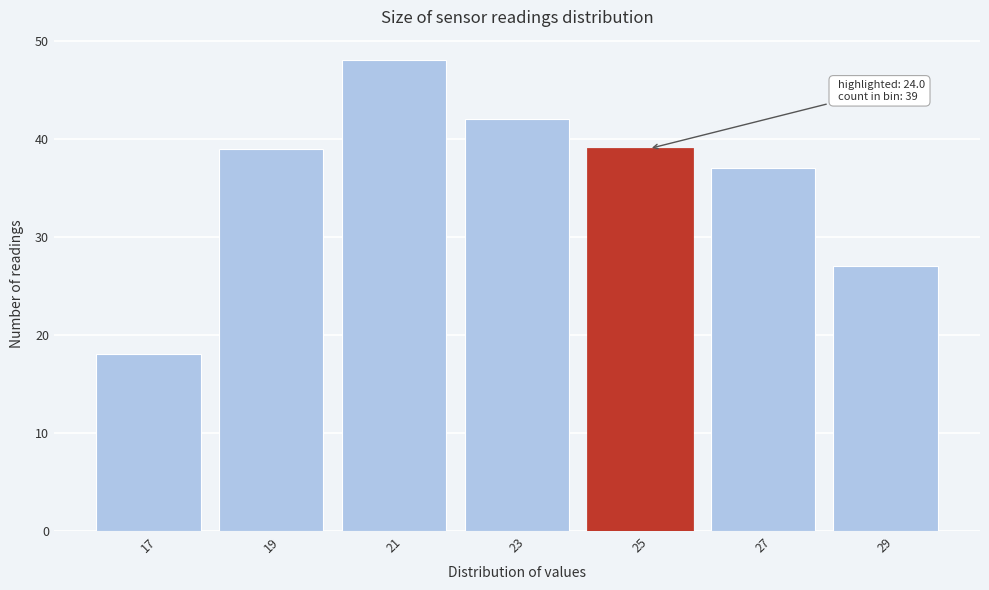

Which range on the x-axis has the tallest bar?

20 to 22